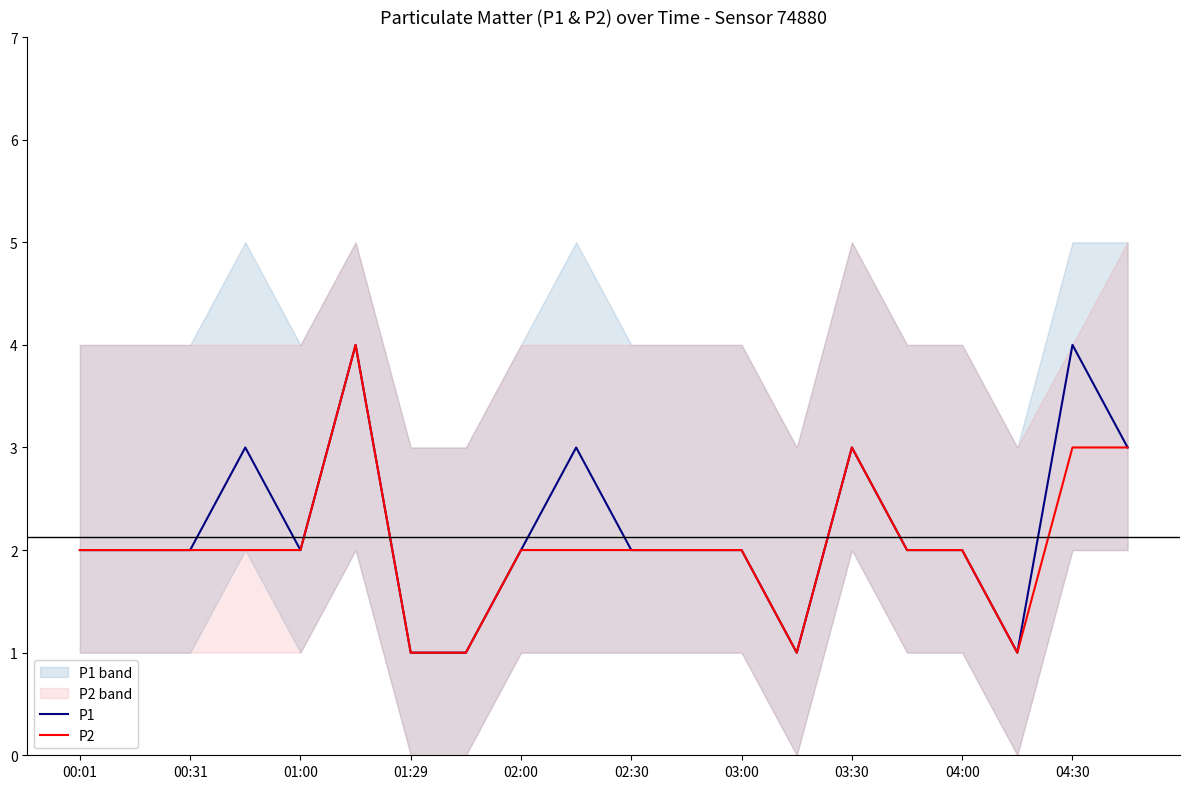

The P1 series shows 2 at 00:01. True or false?

True